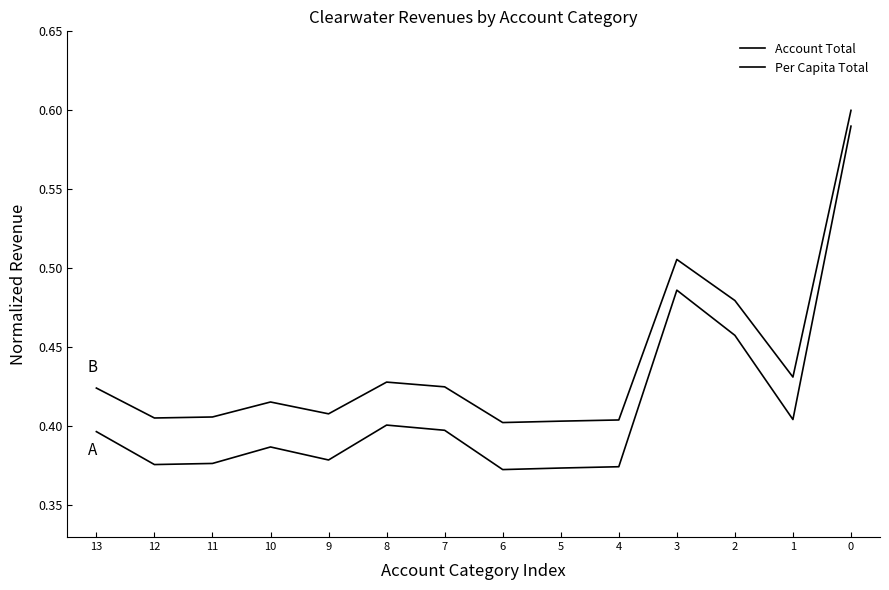

Reading left to right, what are all the values shown in this chart?

Account Total: 0=0.6	1=0.4	2=0.5	3=0.5	4=0.4	5=0.4	6=0.4	7=0.4	8=0.4	9=0.4	10=0.4	11=0.4	12=0.4	13=0.4
Per Capita Total: 0=0.6	1=0.4	2=0.5	3=0.5	4=0.4	5=0.4	6=0.4	7=0.4	8=0.4	9=0.4	10=0.4	11=0.4	12=0.4	13=0.4